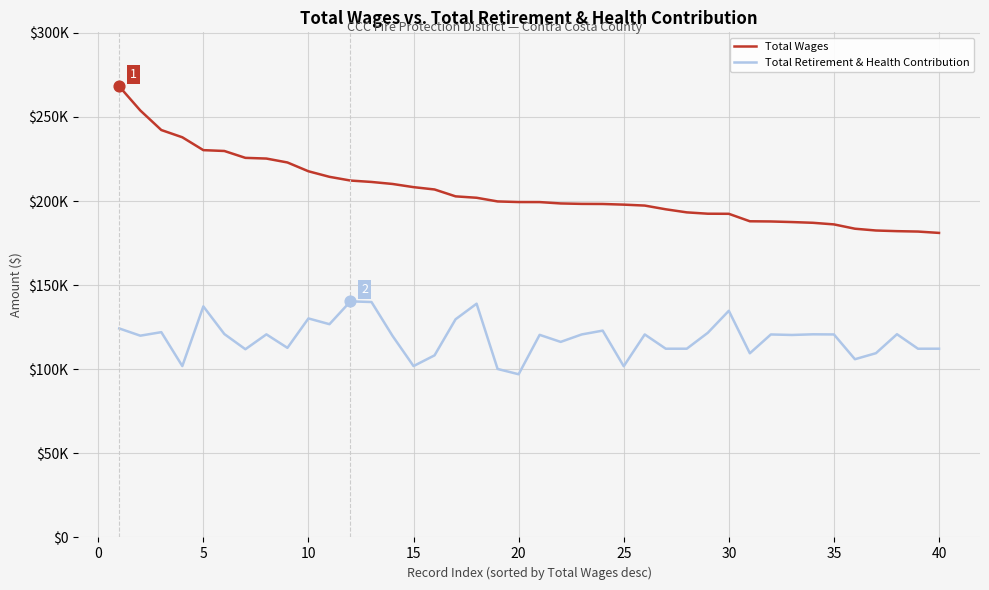

What are all the series names shown in the legend?

Total Wages, Total Retirement & Health Contribution